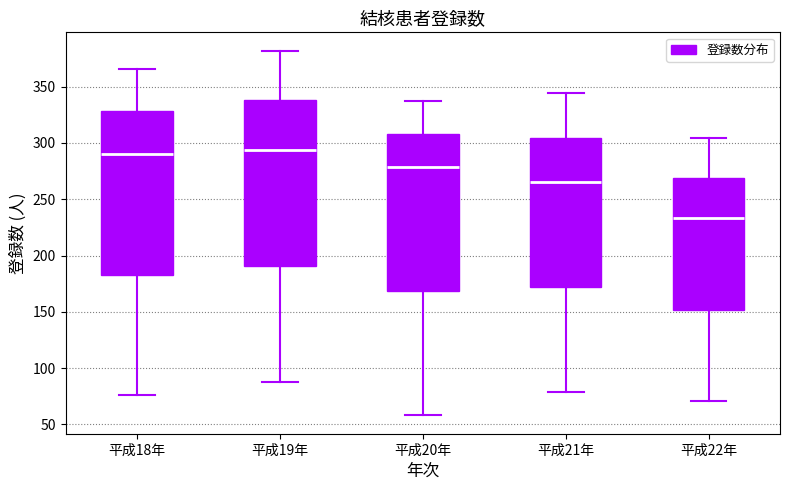

Reading left to right, read every box against the y-axis: the position of its median line, the range the box covers, and the ends of its whiskers. The values are not printed on the chart, so give them approximately, as read against the axis.

平成18年: median 290, box 185 to 330, whiskers 75 to 365
平成19年: median 295, box 190 to 340, whiskers 90 to 380
平成20年: median 280, box 170 to 310, whiskers 60 to 335
平成21年: median 265, box 170 to 305, whiskers 80 to 345
平成22年: median 235, box 150 to 270, whiskers 70 to 305